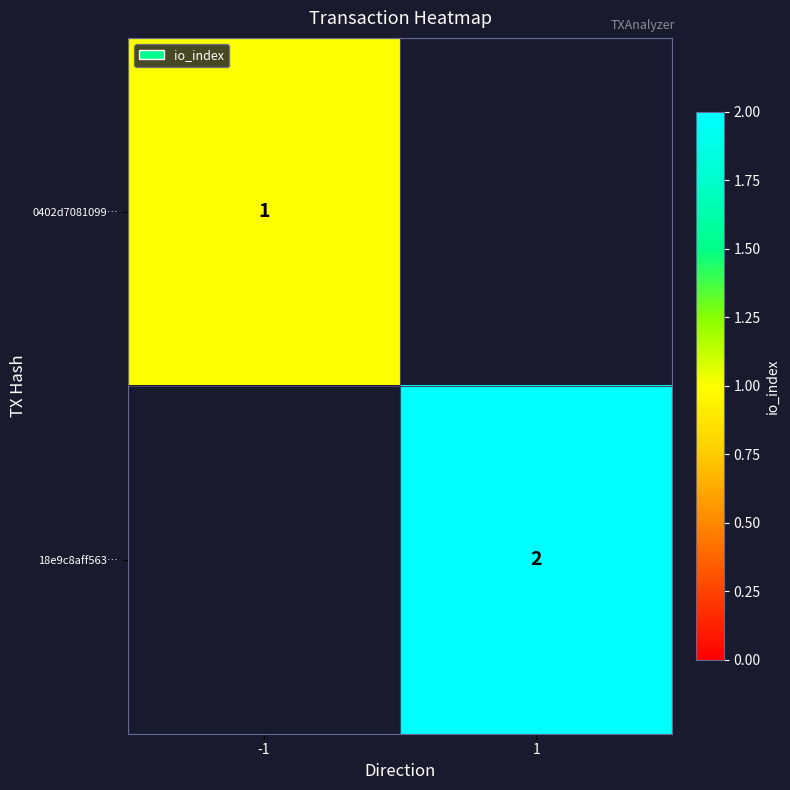

The 18e9c8aff563… series shows 3 at 1. True or false?

False